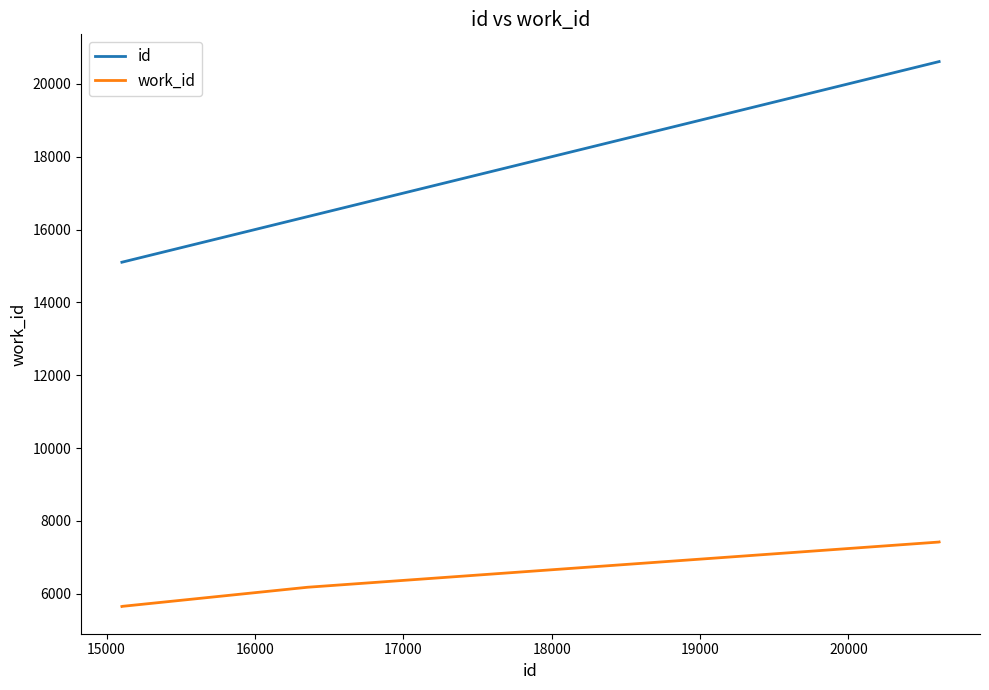

Does the chart have visible grid lines?

No